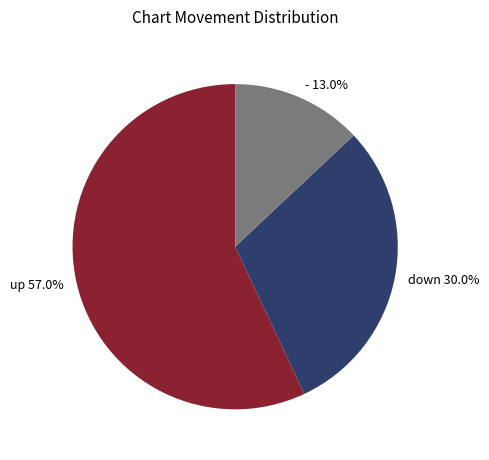

Rank the categories by value from highest to lowest.

up, down, -